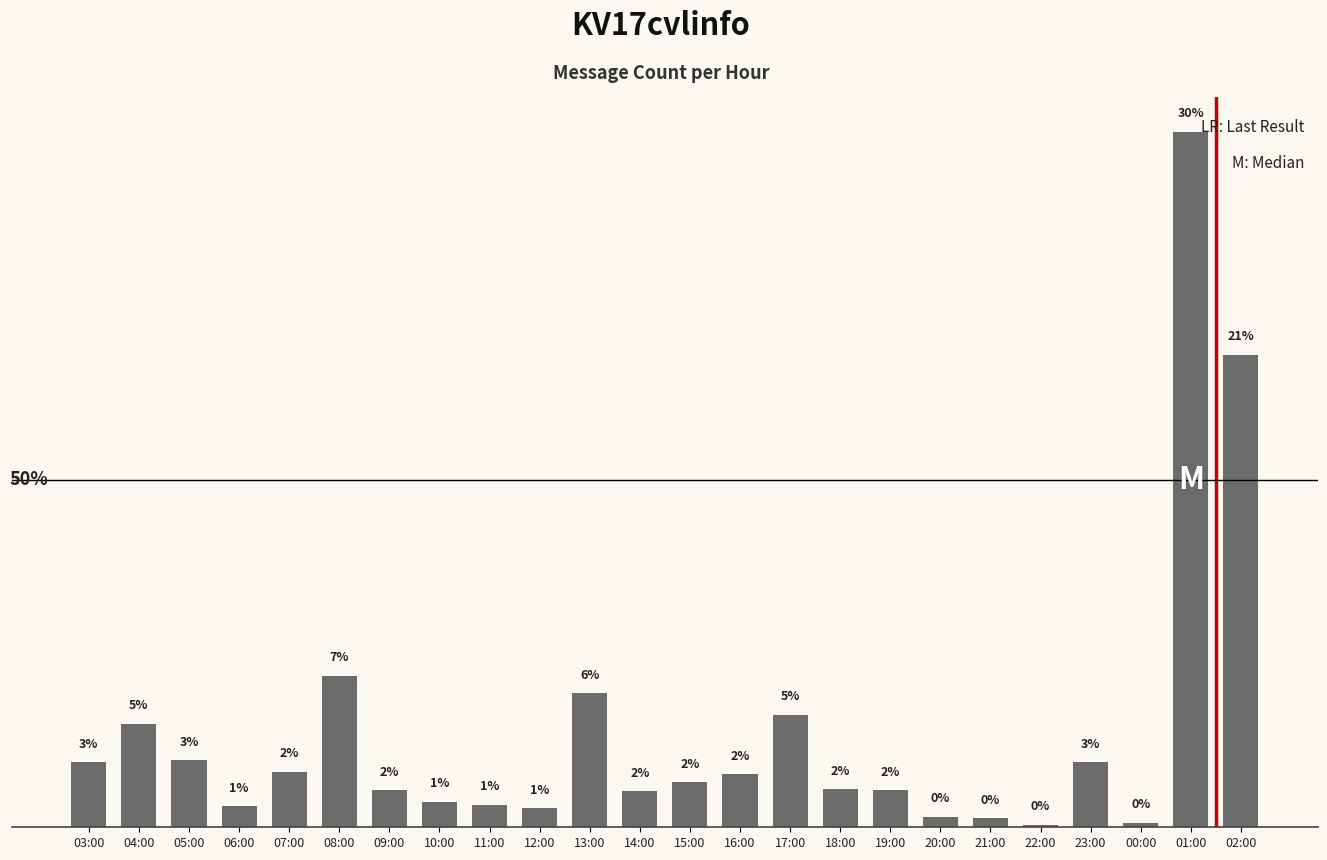

Where does the data first go above 251?

03:00